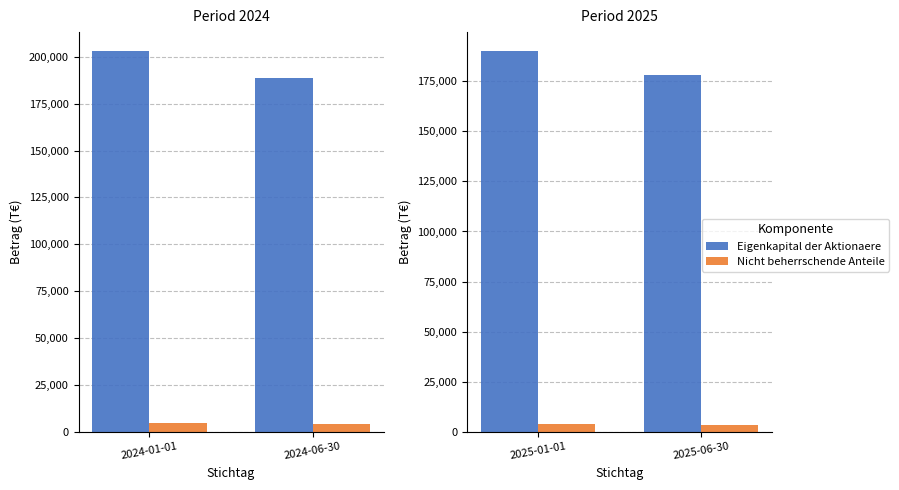

Does the chart contain any negative values?

No